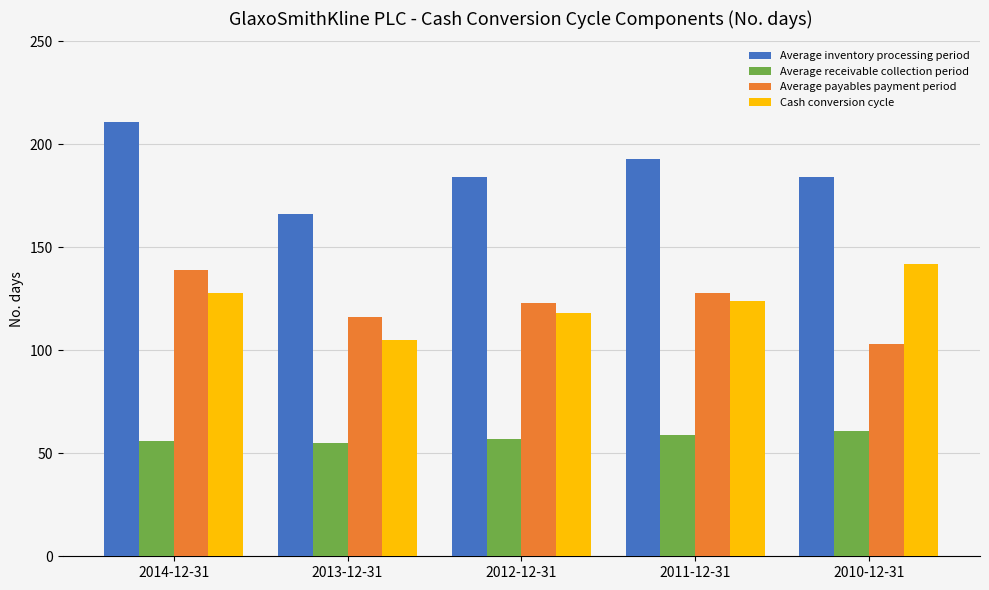

Is it true that Average receivable collection period equals 55 at 2013-12-31?

True